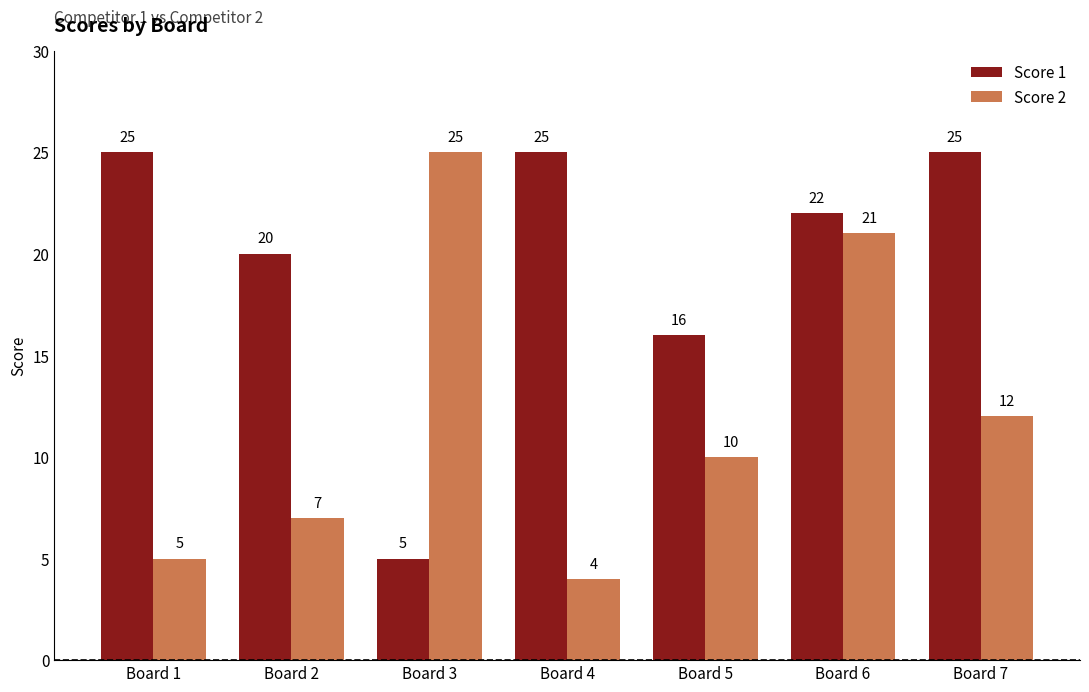

Rank the series at Board 2 from highest to lowest value.

Score 1, Score 2